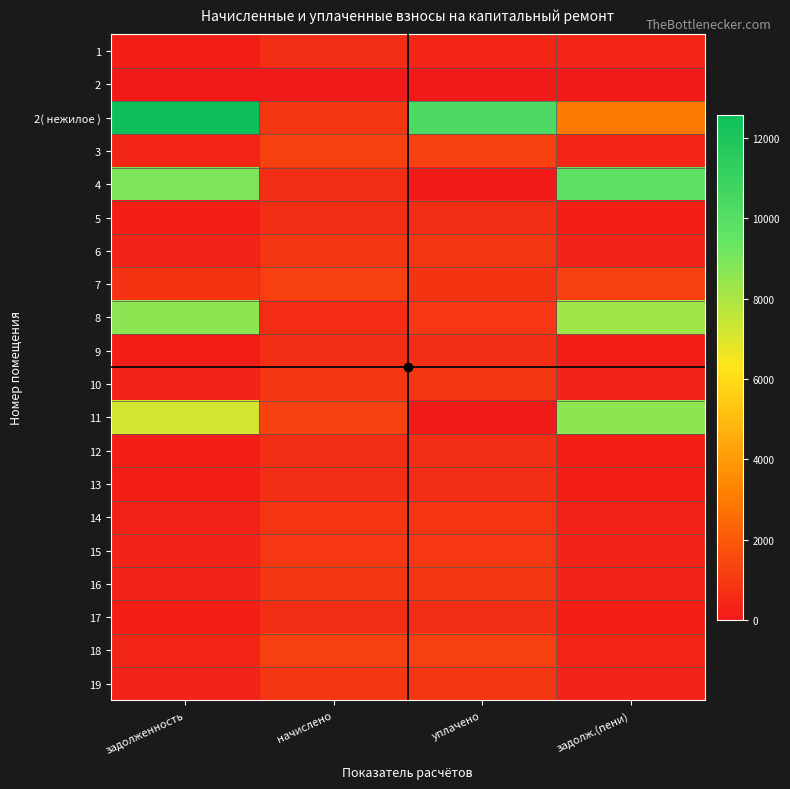

Reading left to right, what are all the values shown in this chart?

1: задолженность=219.6	начислено=658.8	уплачено=439.2	задолж.(пени)=439.2
2: задолженность=0.0	начислено=0.0	уплачено=0.0	задолж.(пени)=0.0
2( нежилое ): задолженность=12577.3	начислено=900.7	уплачено=10286.0	задолж.(пени)=2987.9
3: задолженность=413.3	начислено=1239.8	уплачено=1239.8	задолж.(пени)=413.3
4: задолженность=8957.9	начислено=641.5	уплачено=0.0	задолж.(пени)=9774.6
5: задолженность=219.6	начислено=658.8	уплачено=658.8	задолж.(пени)=219.6
6: задолженность=306.0	начислено=918.0	уплачено=918.0	задолж.(пени)=306.0
7: задолженность=812.2	начислено=1218.2	уплачено=812.2	задолж.(пени)=1218.7
8: задолженность=8626.1	начислено=617.8	уплачено=950.0	задолж.(пени)=8229.3
9: задолженность=220.3	начислено=661.0	уплачено=661.0	задолж.(пени)=220.3
10: задолженность=303.1	начислено=909.4	уплачено=909.4	задолж.(пени)=303.1
11: задолженность=7218.1	начислено=1242.0	уплачено=0.0	задолж.(пени)=8603.8
12: задолженность=213.1	начислено=639.4	уплачено=639.4	задолж.(пени)=213.1
13: задолженность=218.9	начислено=656.6	уплачено=656.6	задолж.(пени)=218.9
14: задолженность=288.7	начислено=866.2	уплачено=866.2	задолж.(пени)=288.7
15: задолженность=319.7	начислено=959.0	уплачено=959.0	задолж.(пени)=319.7
16: задолженность=306.7	начислено=920.2	уплачено=920.2	задолж.(пени)=306.7
17: задолженность=220.3	начислено=661.0	уплачено=661.0	задолж.(пени)=220.3
18: задолженность=408.2	начислено=1224.7	уплачено=1224.7	задолж.(пени)=408.2
19: задолженность=295.9	начислено=887.8	уплачено=887.8	задолж.(пени)=295.9